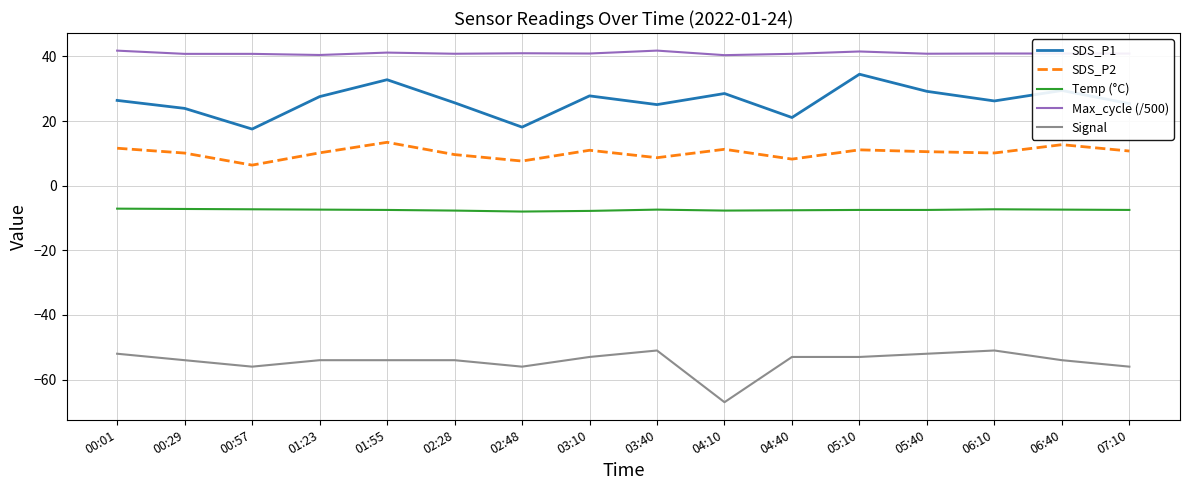

What is the greatest value displayed?

41.8